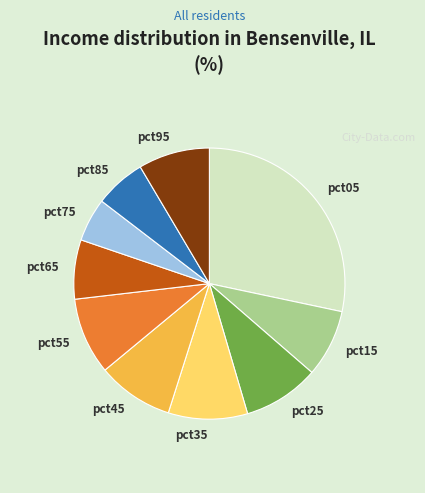

Is the sum of pct25 and pct55 greater than half?

No